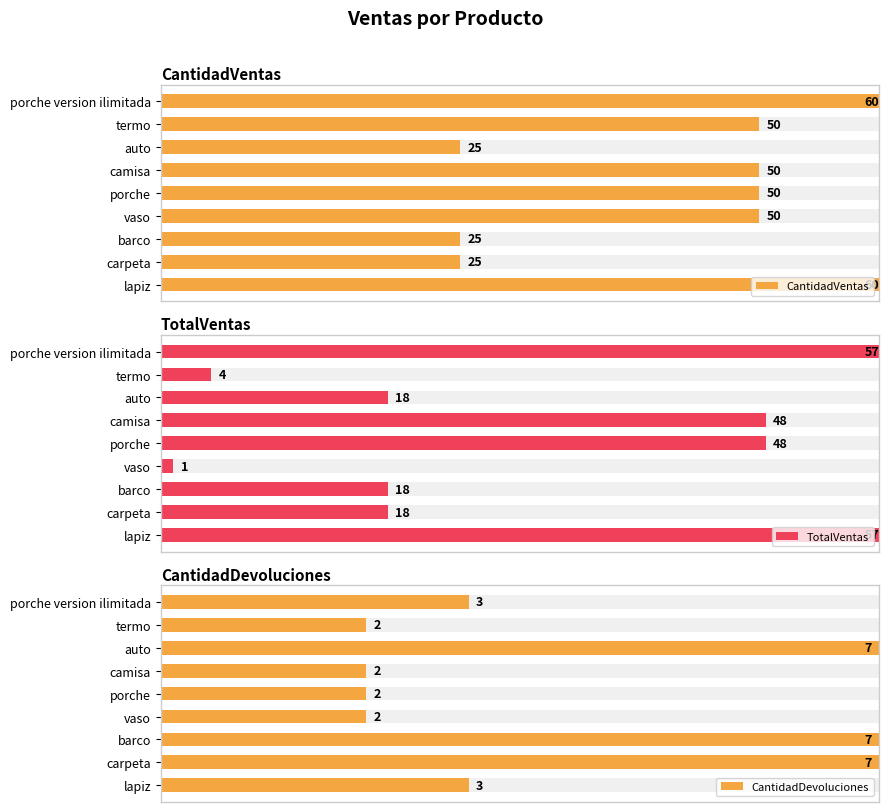

Between barco and carpeta, which series saw the biggest shift?

CantidadVentas